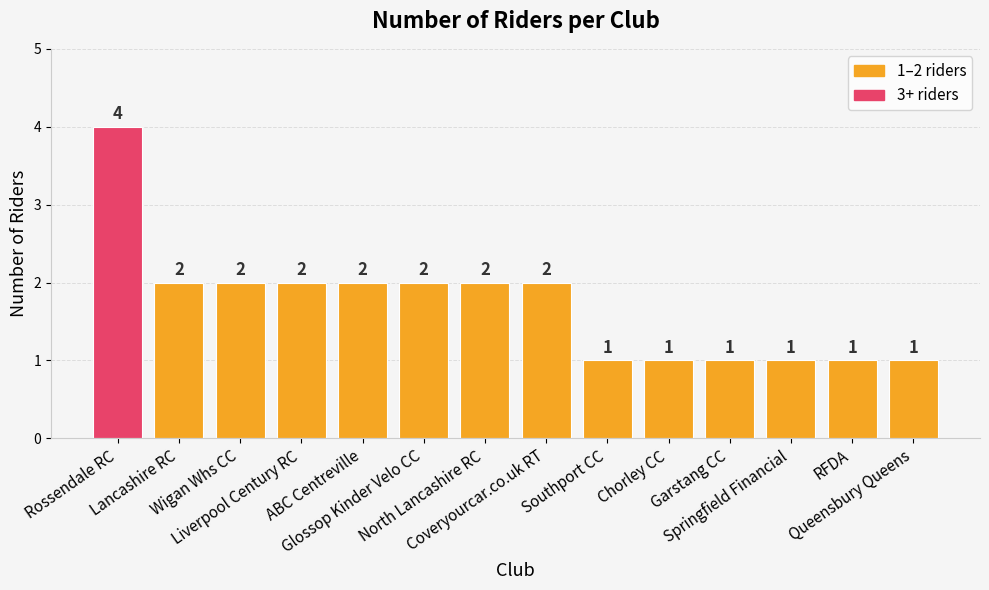

The chart shows a value of 2 at Wigan Whs CC. True or false?

True